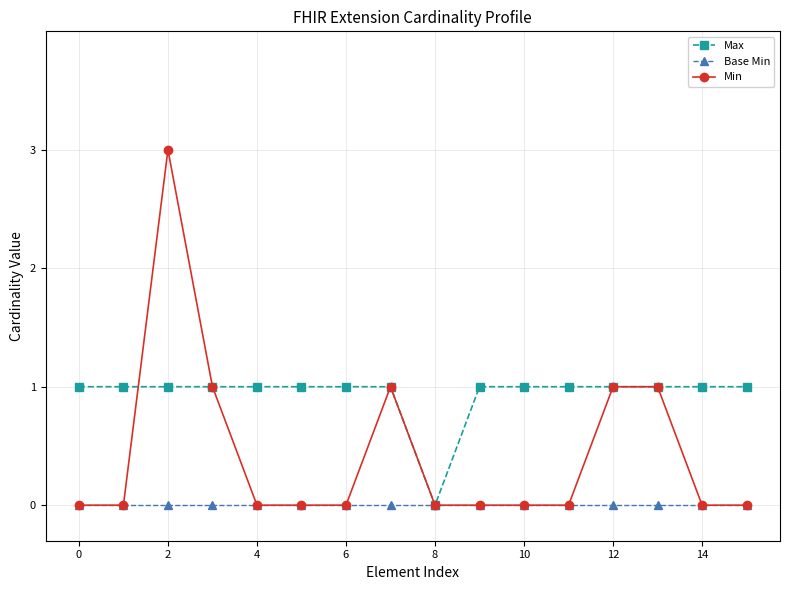

List the series in order of their overall mean, highest first.

Max, Min, Base Min